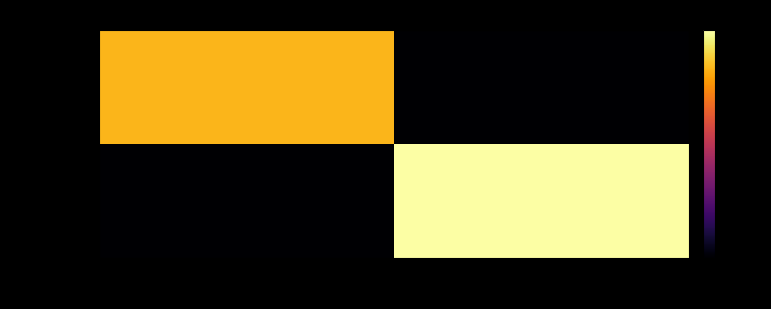

List the series in order of their peak value, lowest first.

fa1bdfe4…, e213b671…